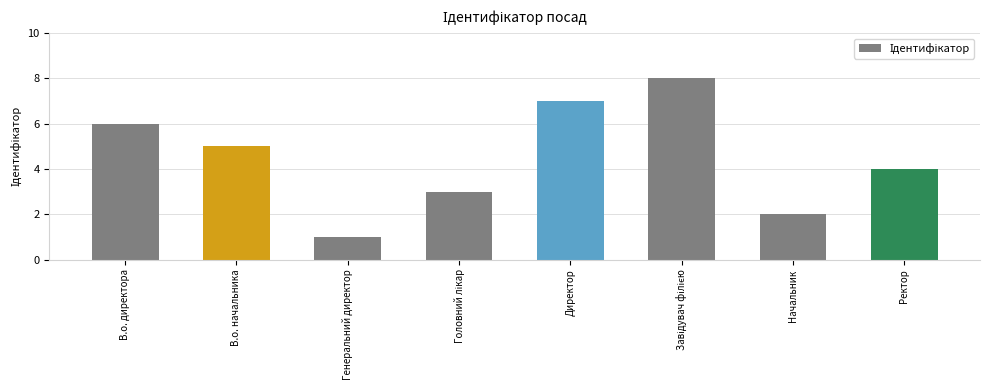

Does the chart contain stacked bars?

No